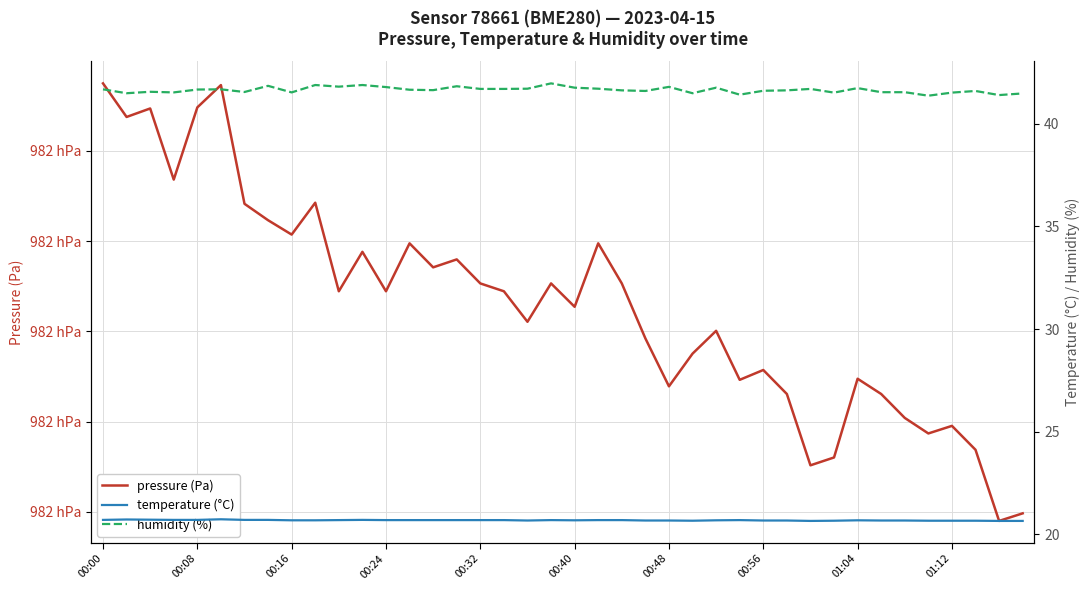

How many lines are shown in the chart?

3